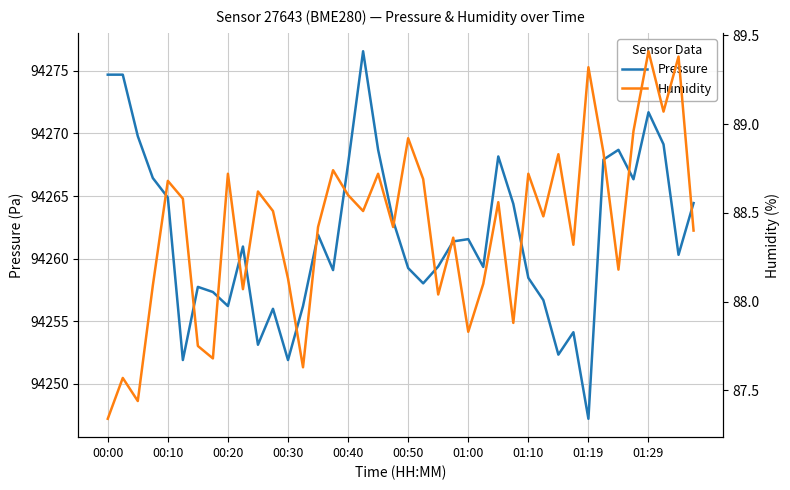

True or false: Pressure and Humidity intersect in this chart.

False